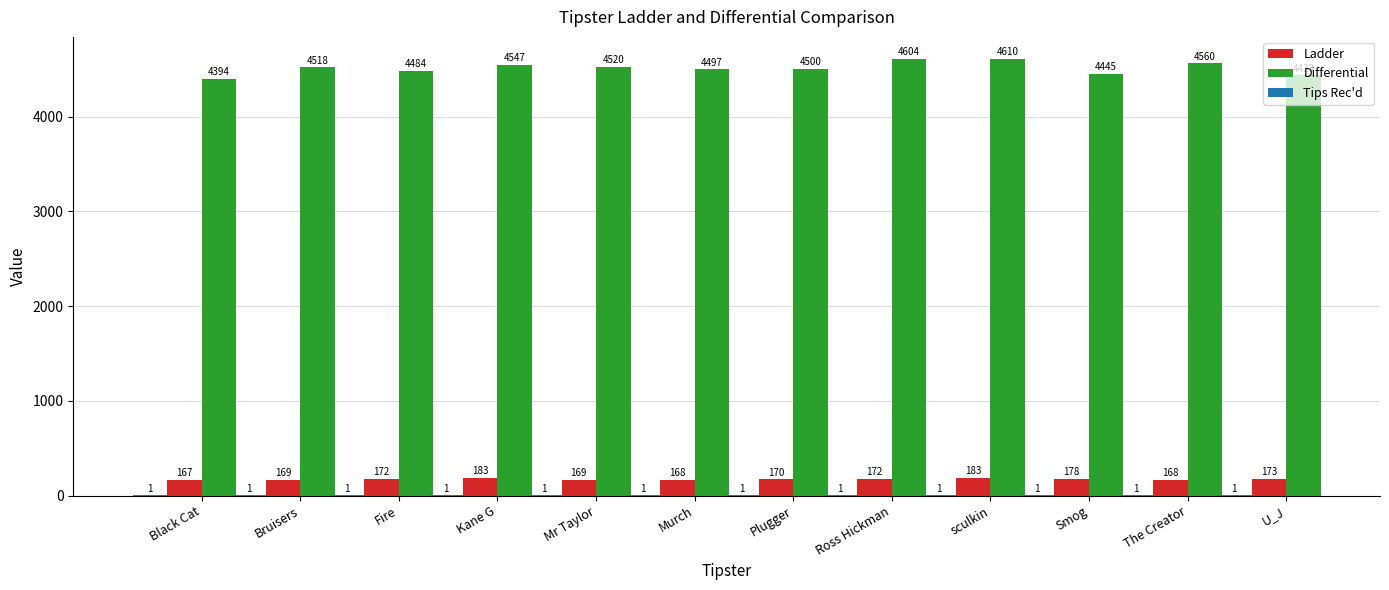

Where is Ladder nearest to the value 175?

U_J